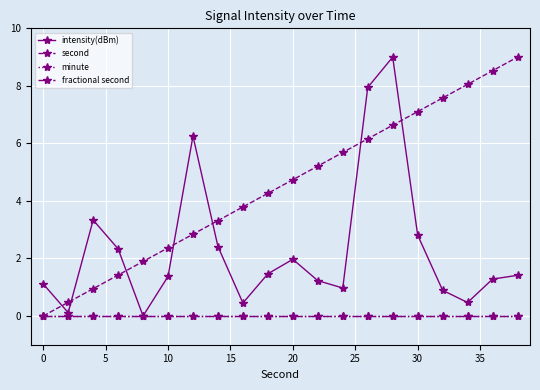

Is this an area chart (filled region under the line)?

No